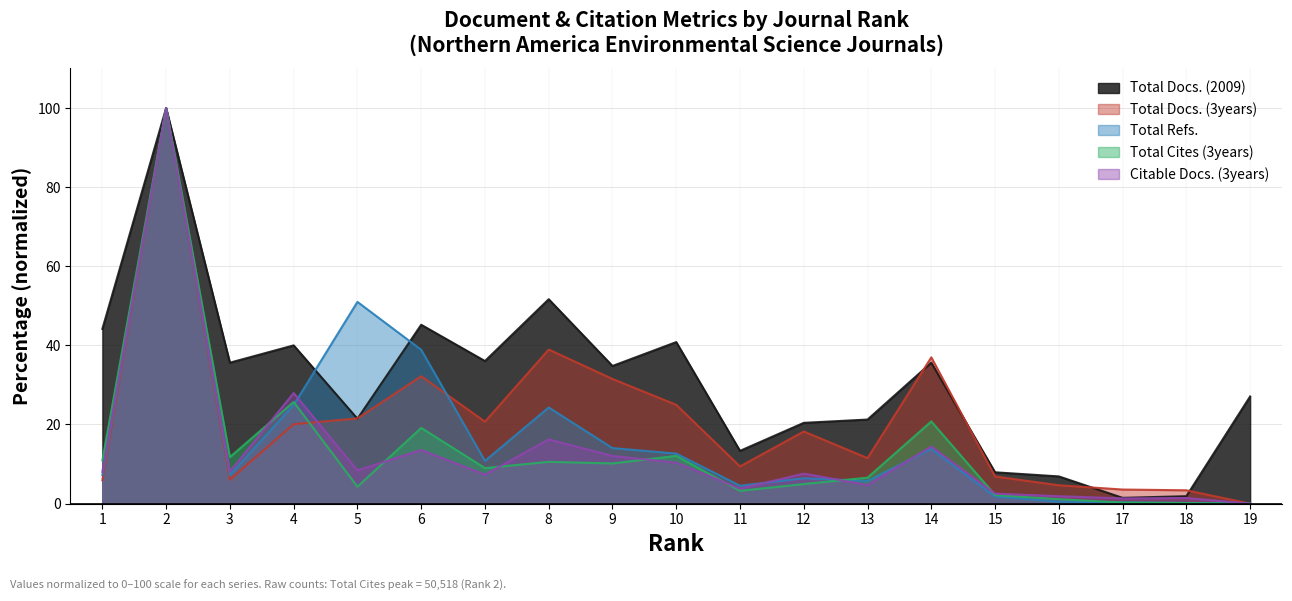

What is the value of the Citable Docs. (3years) point at the 9th from the left?

12.0